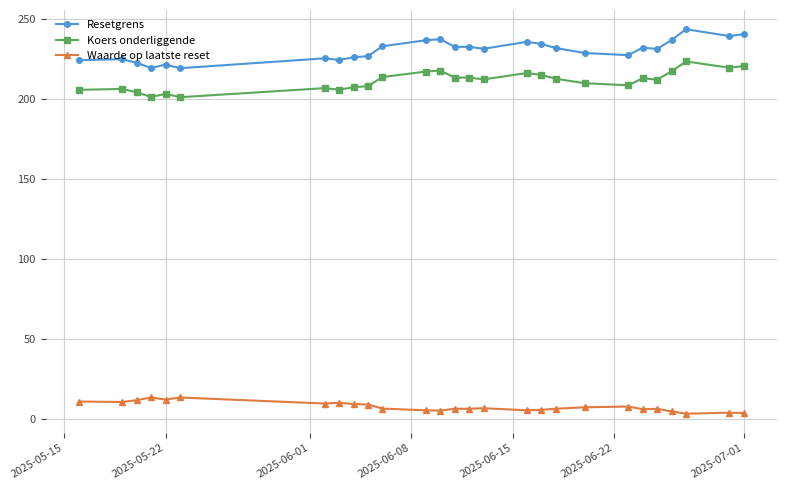

List the series in order of their peak value, highest first.

Resetgrens, Koers onderliggende, Waarde op laatste reset